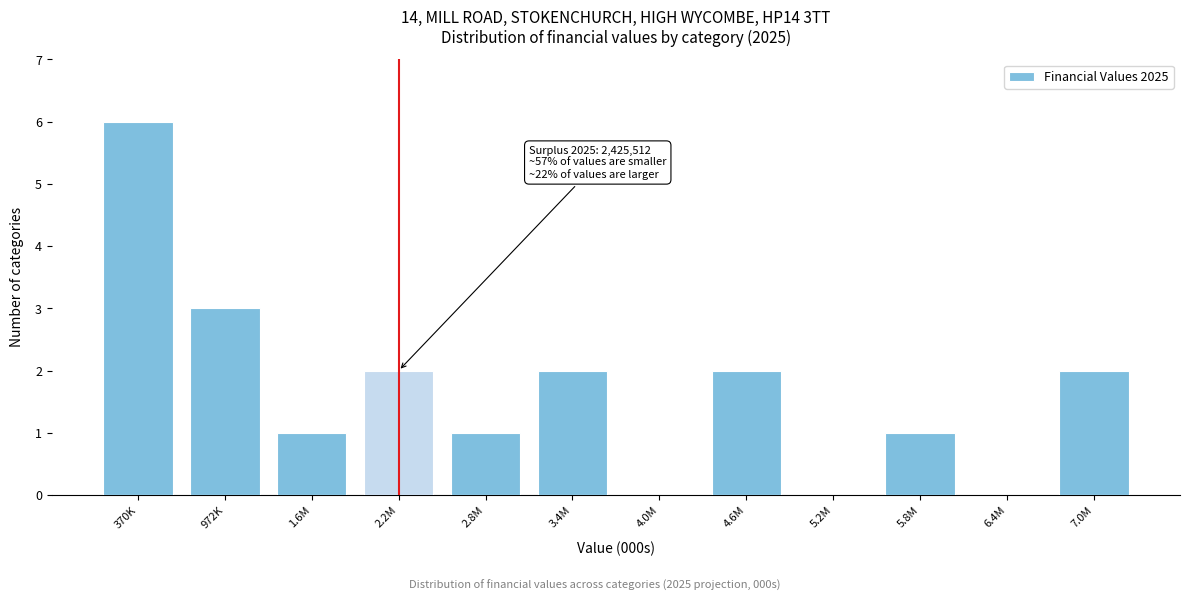

Reading left to right, what are all the values shown in this chart?

370K=6	972K=3	1.6M=1	2.2M=2	2.8M=1	3.4M=2	4.0M=0	4.6M=2	5.2M=0	5.8M=1	6.4M=0	7.0M=2